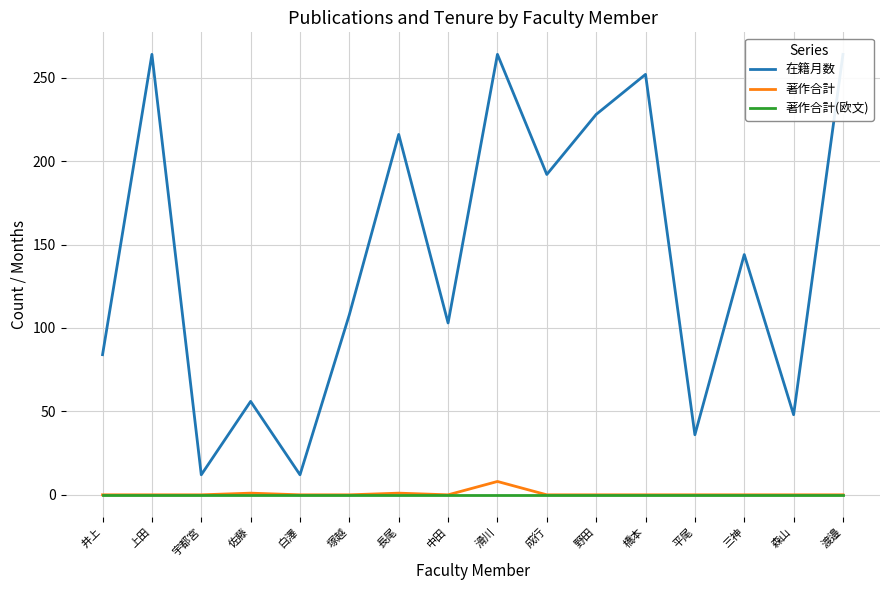

True or false: 在籍月数 and 著作合計(欧文) cross at least once.

False